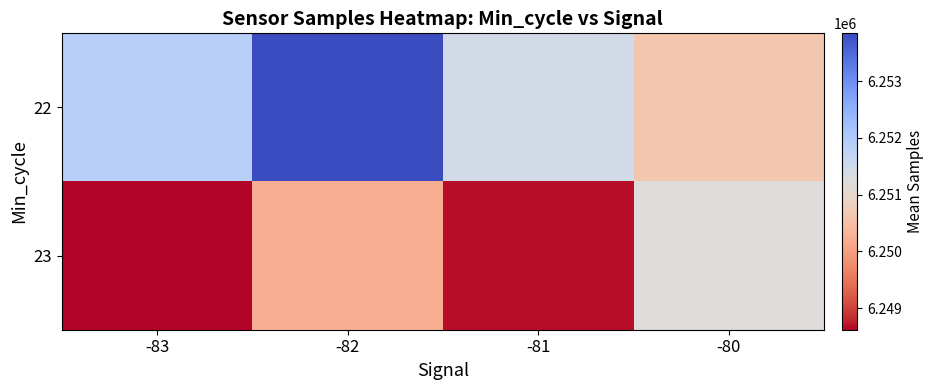

Reading left to right, what are all the values shown in this chart?

22: -83=6251880.0	-82=6253843.6	-81=6251416.0	-80=6250635.0
23: -83=6248620.0	-82=6250212.2	-81=6248673.7	-80=6251207.0